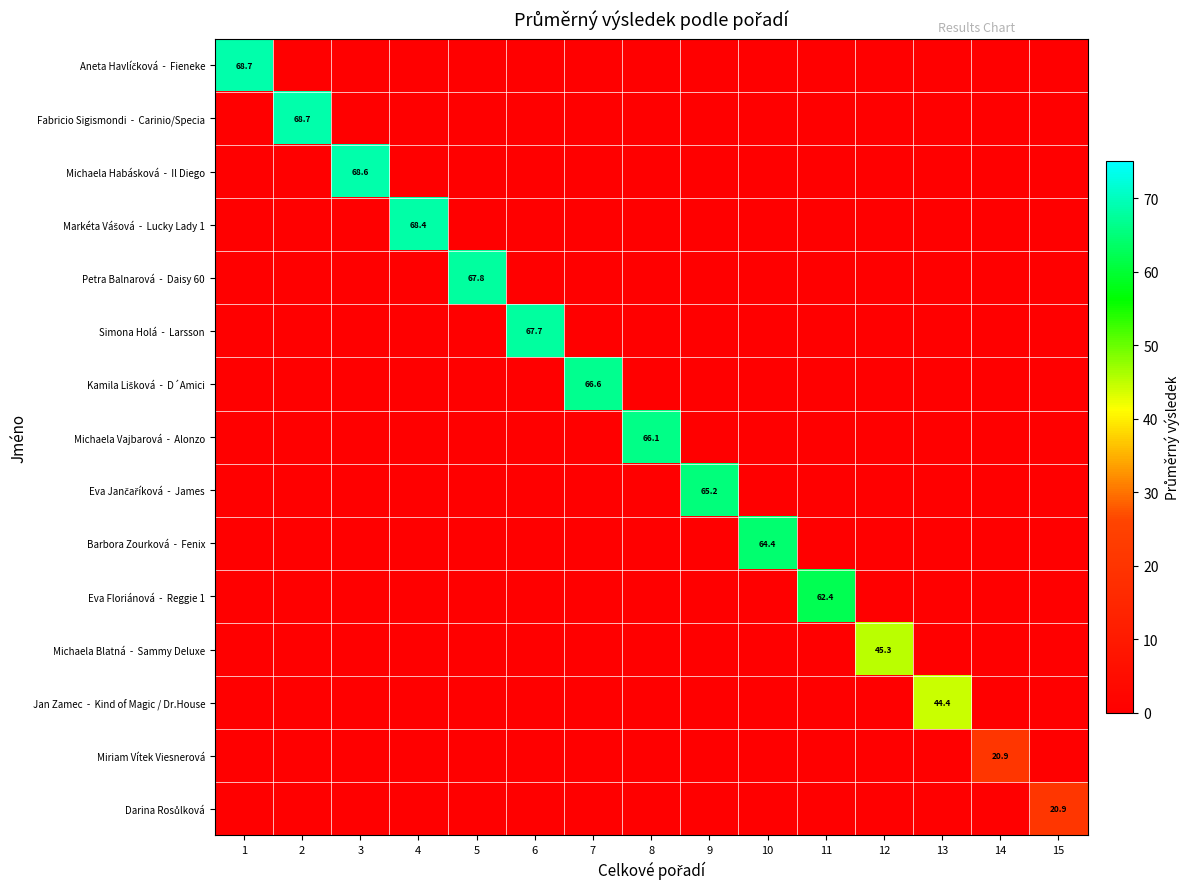

Rank the categories by Aneta Havlíčková - Fieneke value from lowest to highest.

2, 3, 4, 5, 6, 7, 8, 9, 10, 11, 12, 13, 14, 15, 1